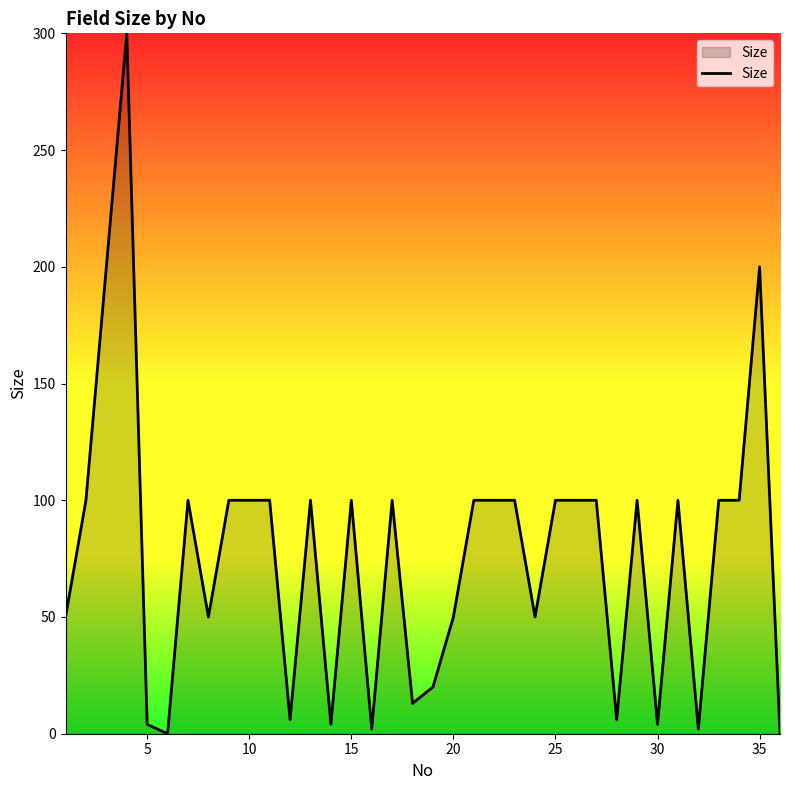

What is the difference between the maximum and second lowest values?

300